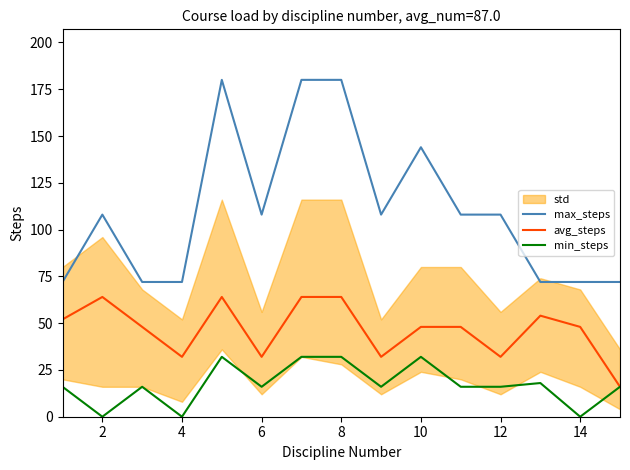

Count the number of categories in the chart.

15